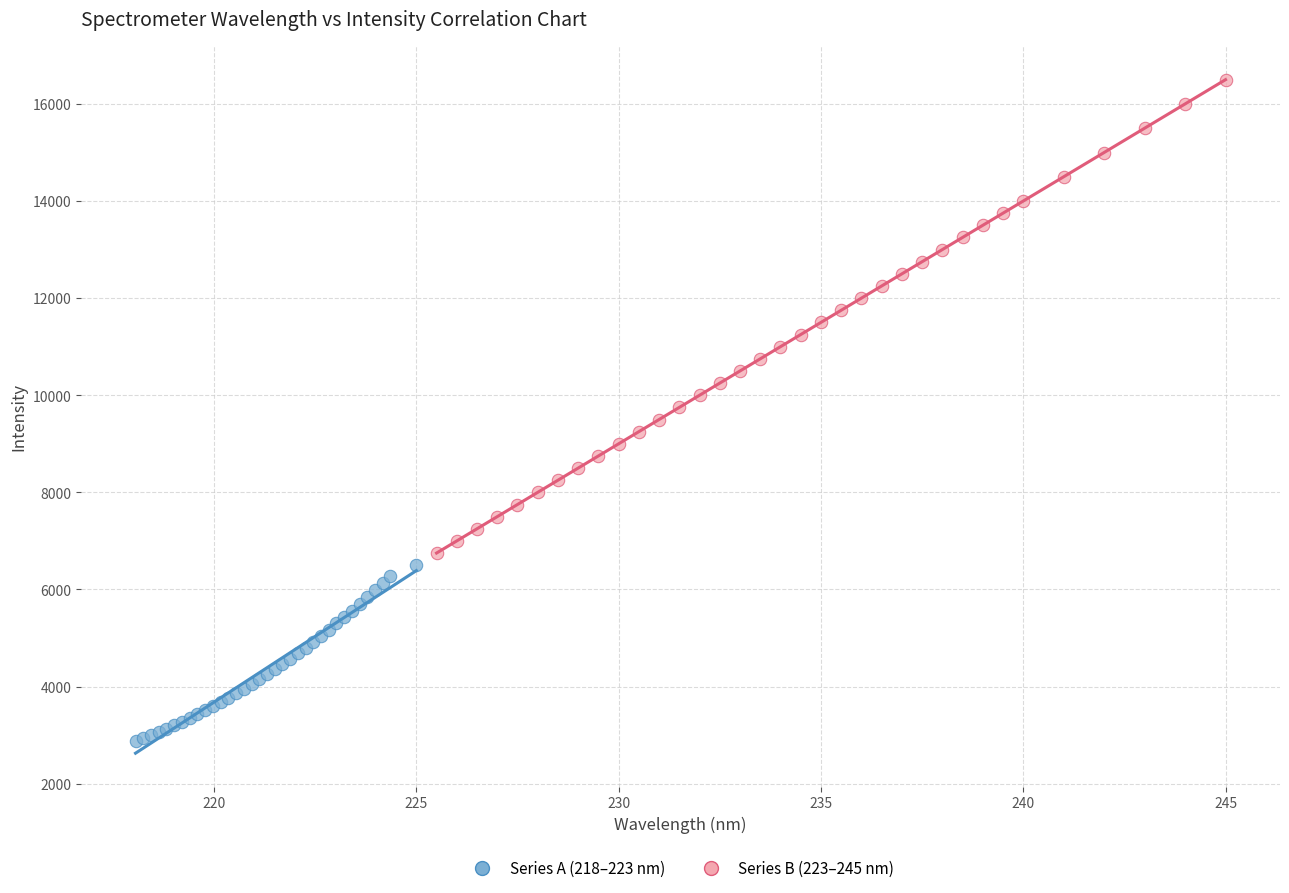

What are all the series names shown in the legend?

Series A (218–223 nm), Series B (223–245 nm)